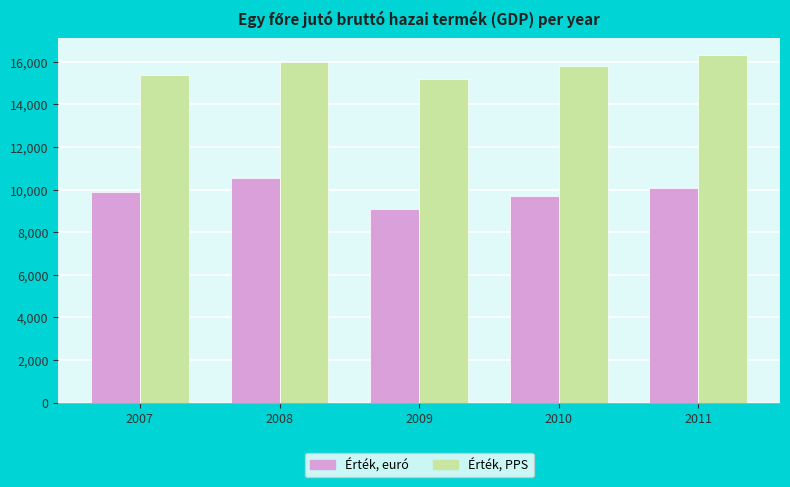

What is the average value of the Érték, euró series?

9864.2